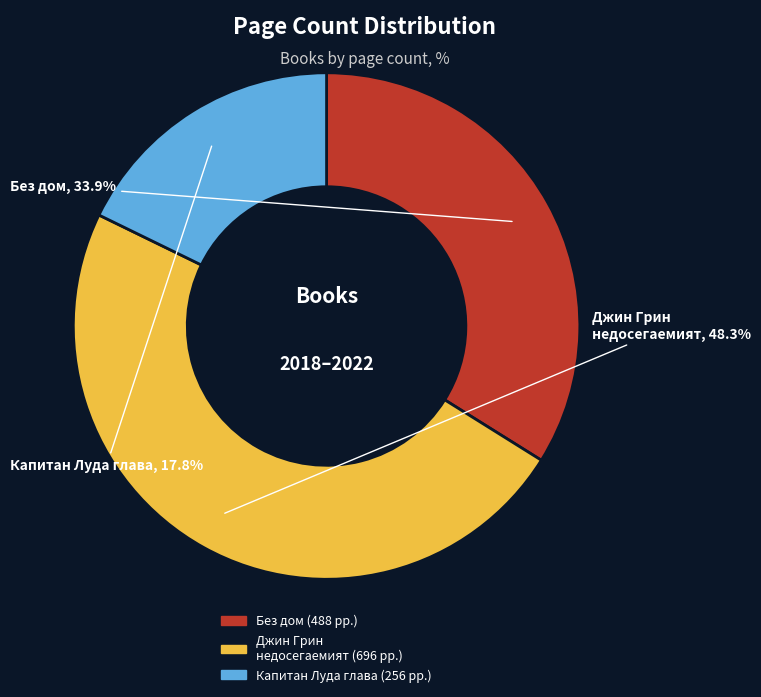

Is there a majority slice in this chart?

No